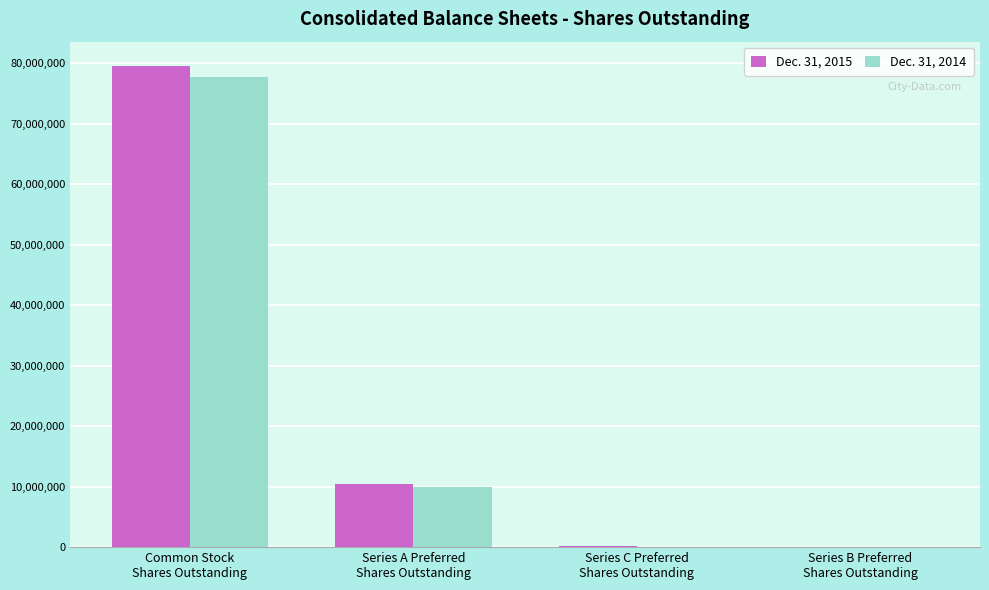

How many groups of bars are there?

4